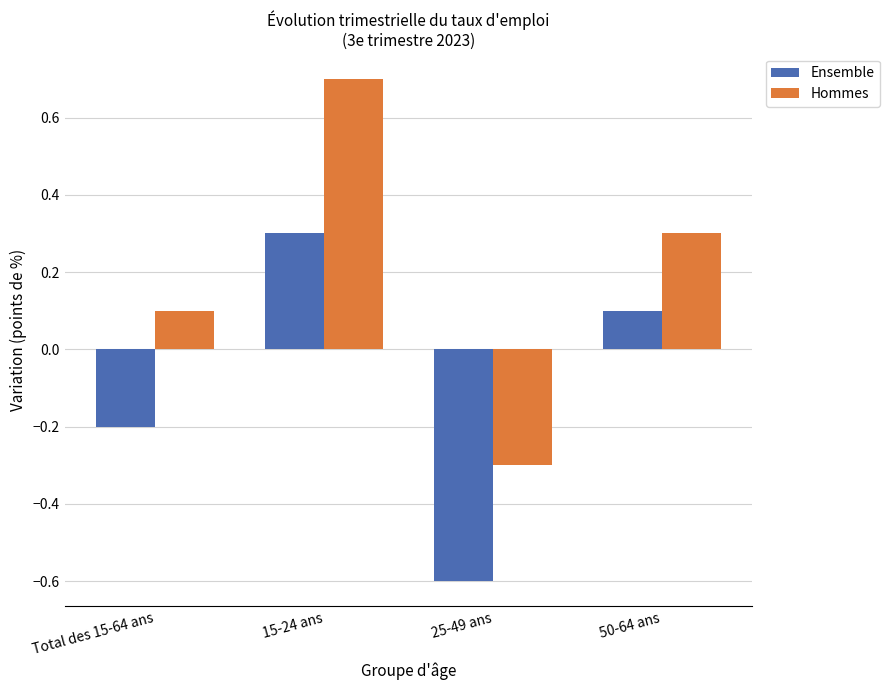

Which series has the largest range (max minus min)?

Hommes